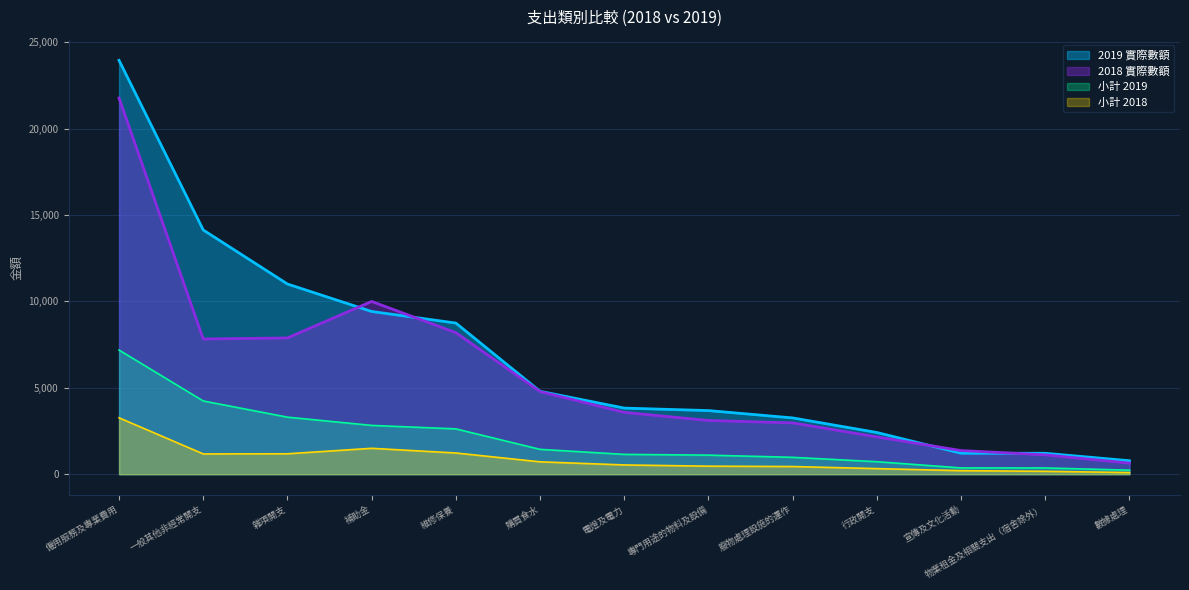

Which series changed the most between 購買食水 and 專門用途的物料及設備?

2018 實際數額